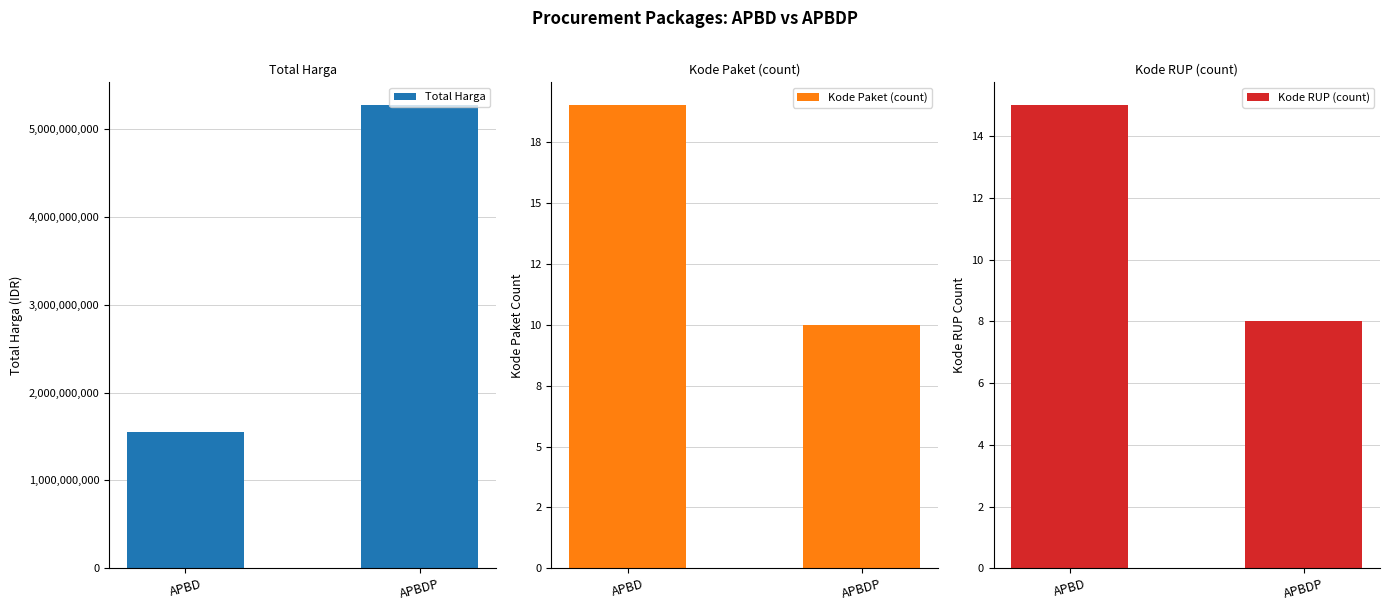

Reading left to right, extract all data points from this chart.

Total Harga: 1545456245	5266388740
Kode Paket (count): 19	10
Kode RUP (count): 15	8